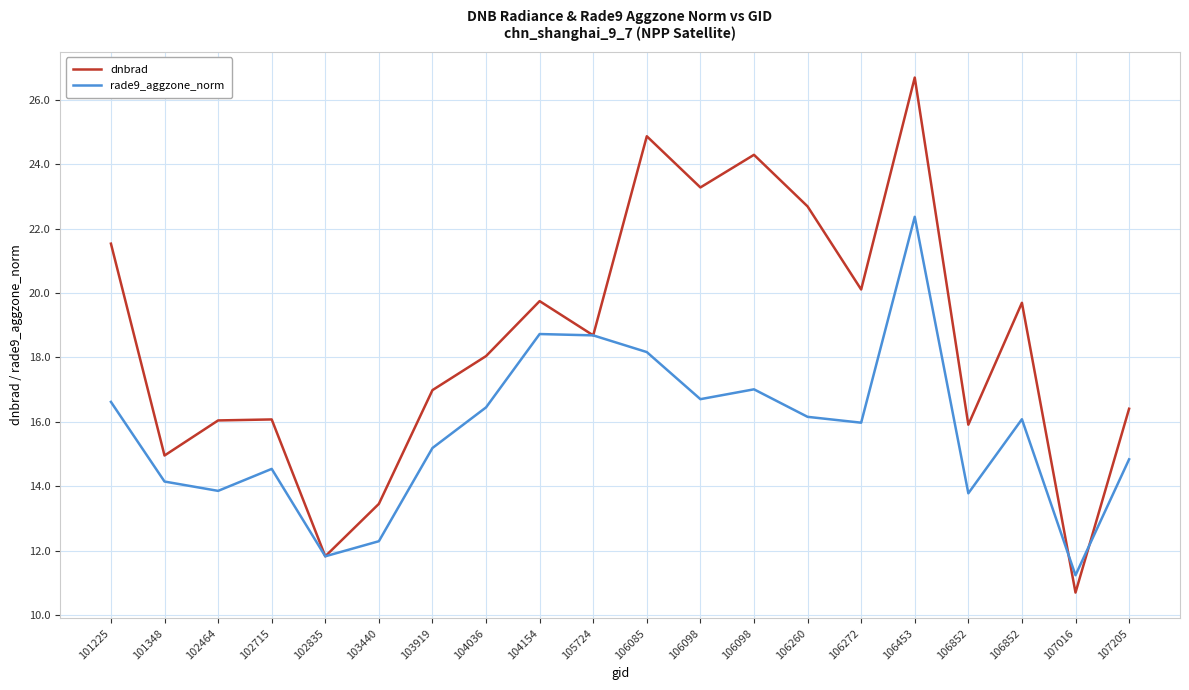

List the labels in order of rade9_aggzone_norm value, largest first.

106453, 104154, 105724, 106085, 106098, 106098, 101225, 104036, 106260, 106852, 106272, 103919, 107205, 102715, 101348, 102464, 106852, 103440, 102835, 107016